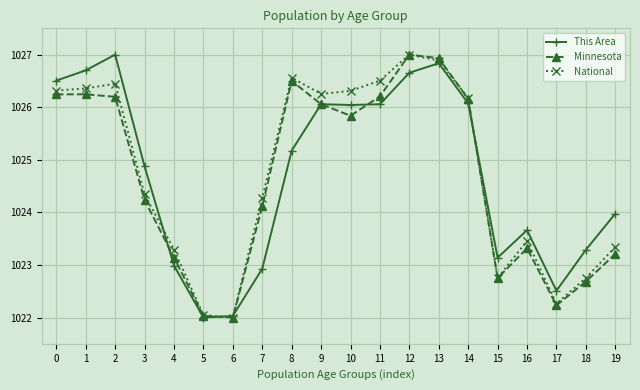

Read the National value at 17.

1022.3